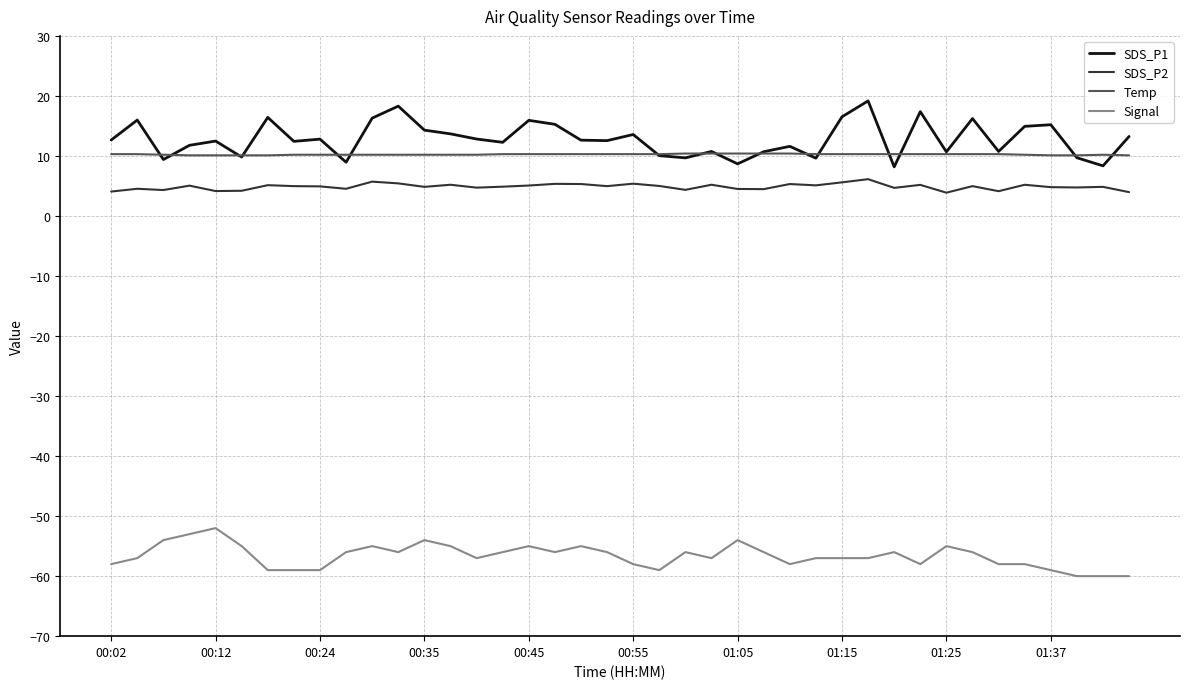

True or false: SDS_P2 and Temp intersect in this chart.

False